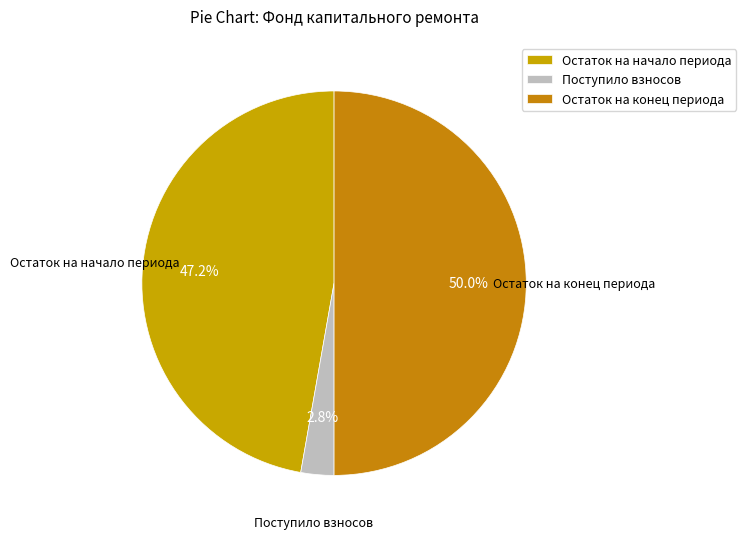

Is Поступило взносов the majority of the pie?

No